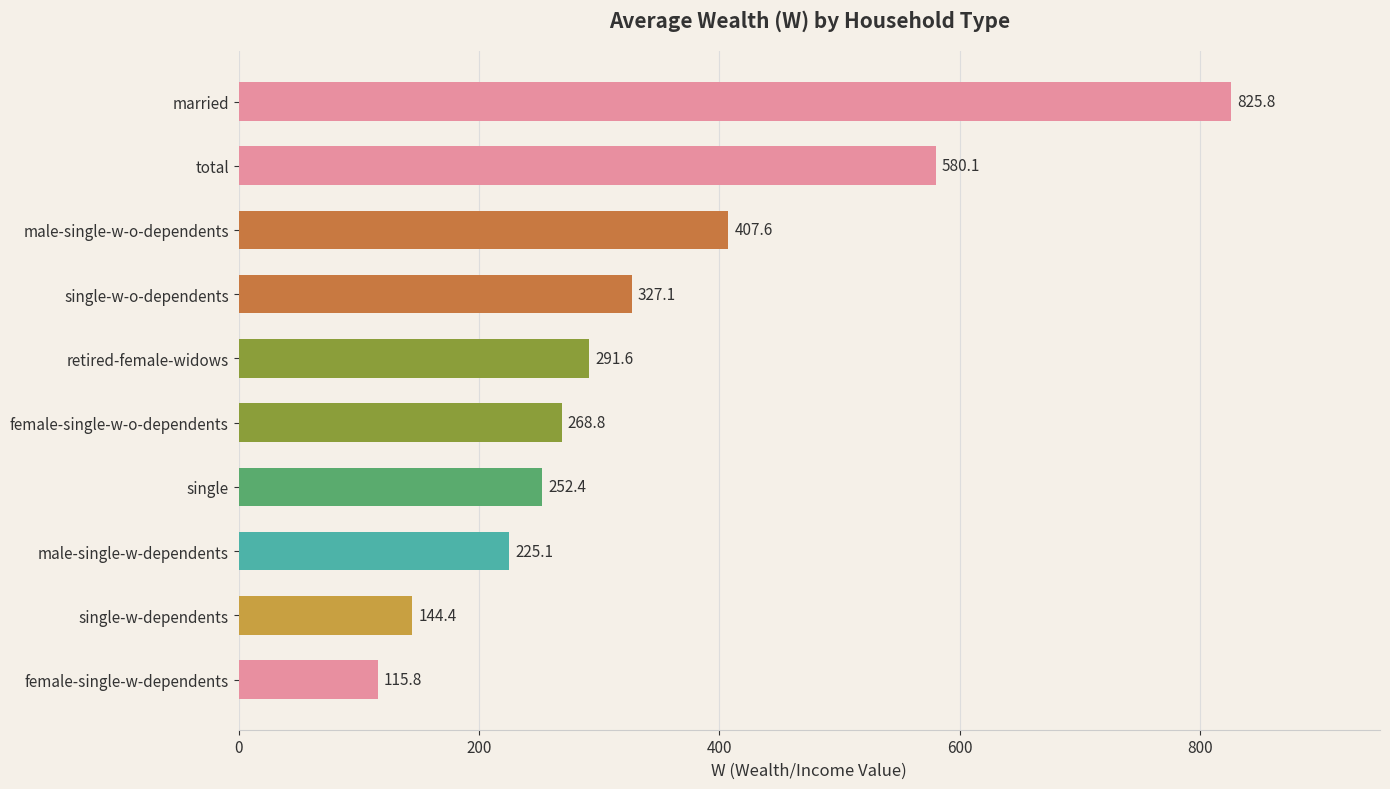

Rank the categories by value from highest to lowest.

married, total, male-single-w-o-dependents, single-w-o-dependents, retired-female-widows, female-single-w-o-dependents, single, male-single-w-dependents, single-w-dependents, female-single-w-dependents